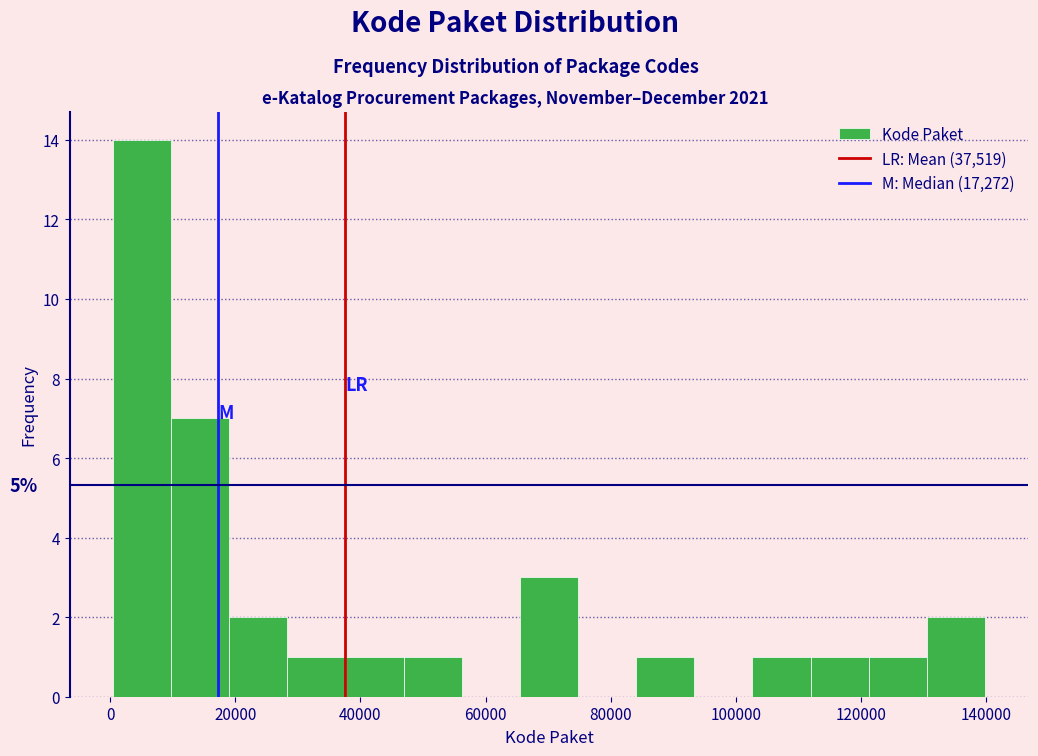

Over which range of the x-axis is the bar tallest?

0 to 10000